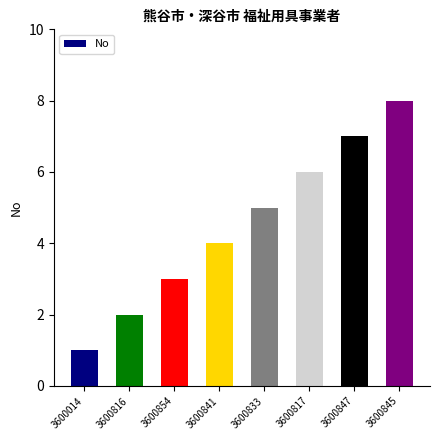

The chart shows a value of 8 at 3600845. True or false?

True